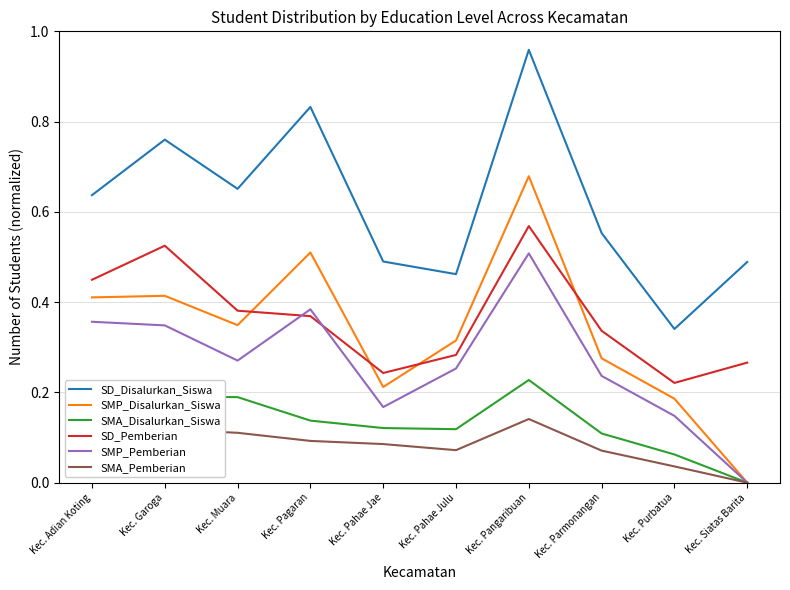

What is the total value across all series at Kec. Parmonangan?

1.6